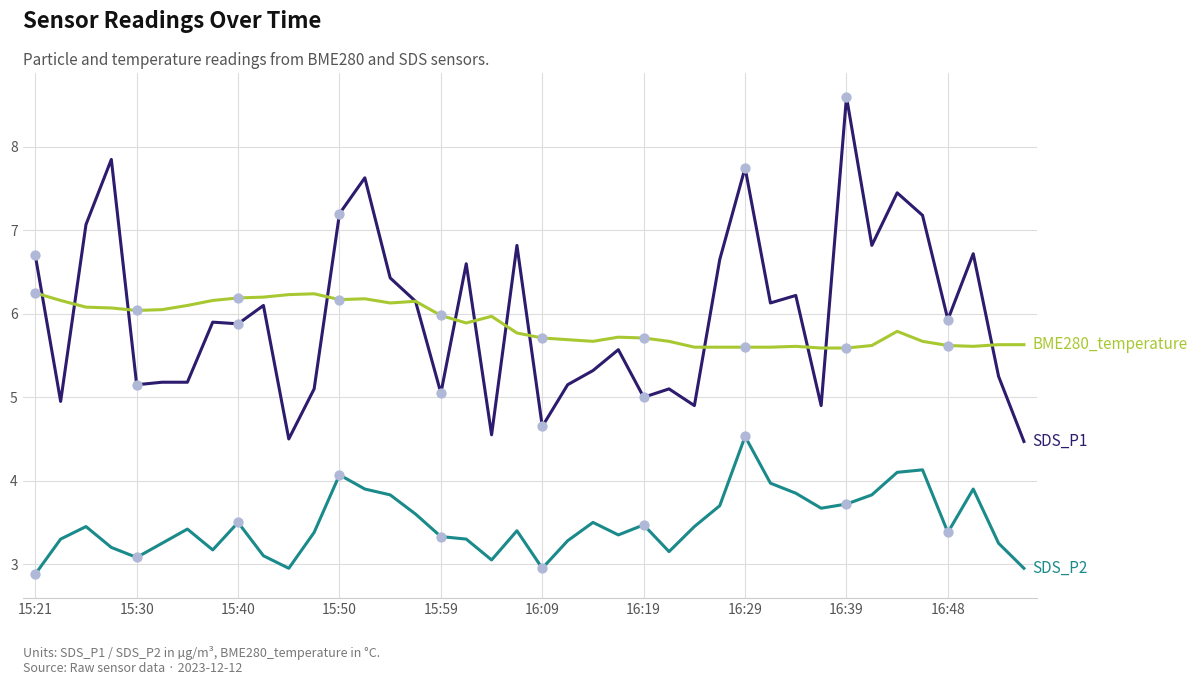

What is the greatest value displayed?

8.6